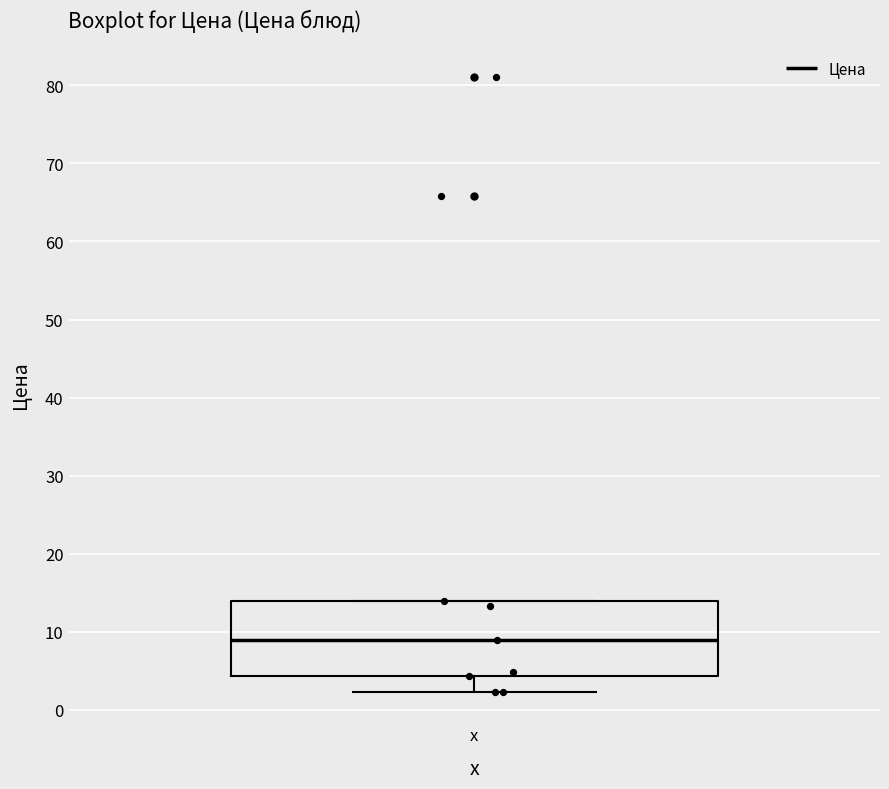

Transcribe this box plot: give where the median line is, the range the box spans, and where the two whiskers end, as read against the y-axis. The values are not printed on the chart, so give them approximately, as read against the axis.

median 9, box 4 to 14, whiskers 2 to 14